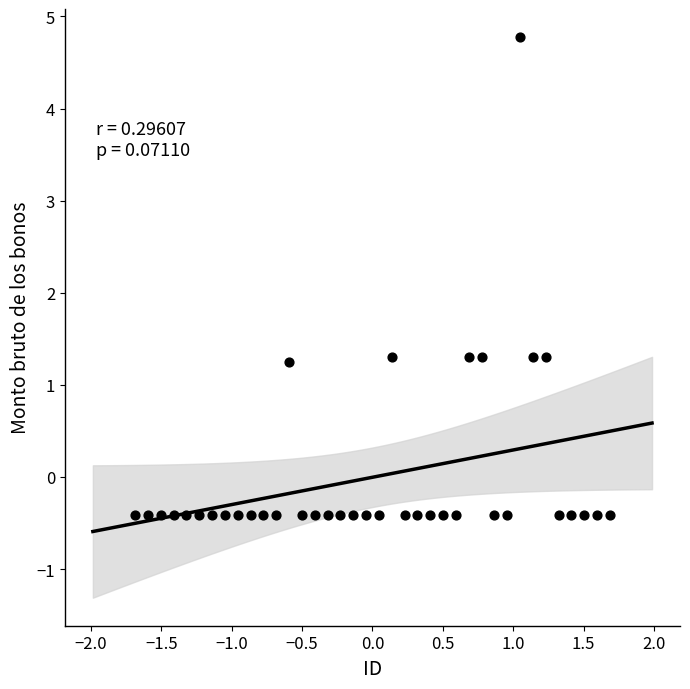

What is the range of Y values (max minus min)?

5.2